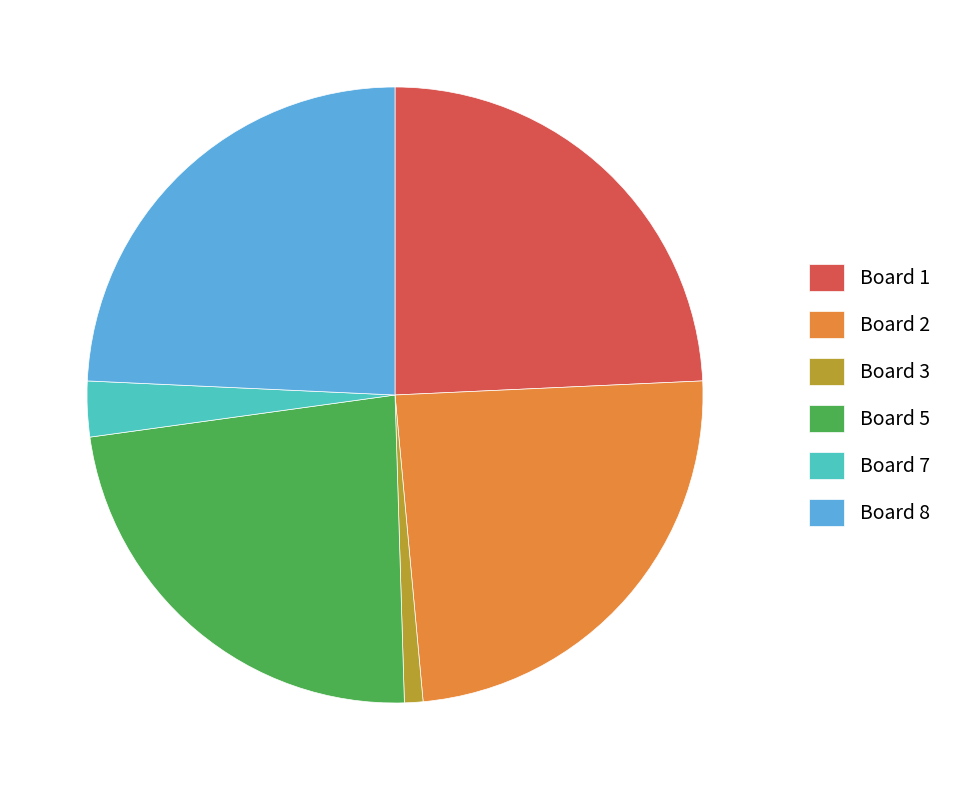

Does Board 2 account for over 50% of the chart?

No